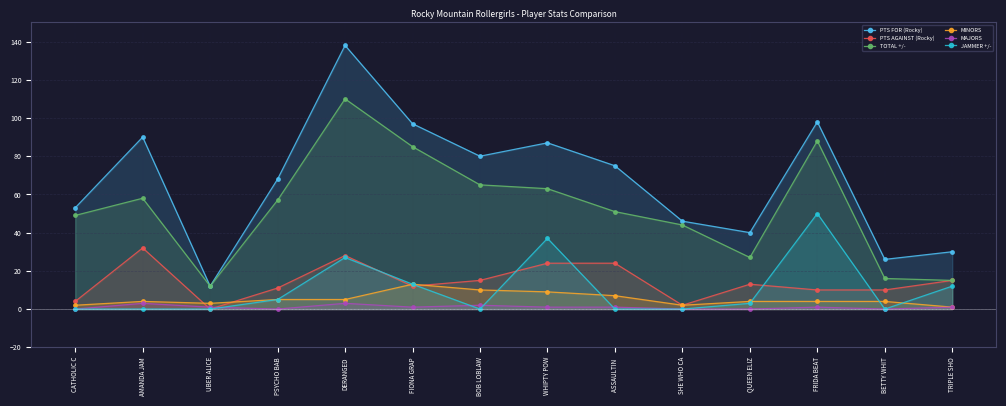

How many values in the PTS FOR (Rocky) series are below 75?

7